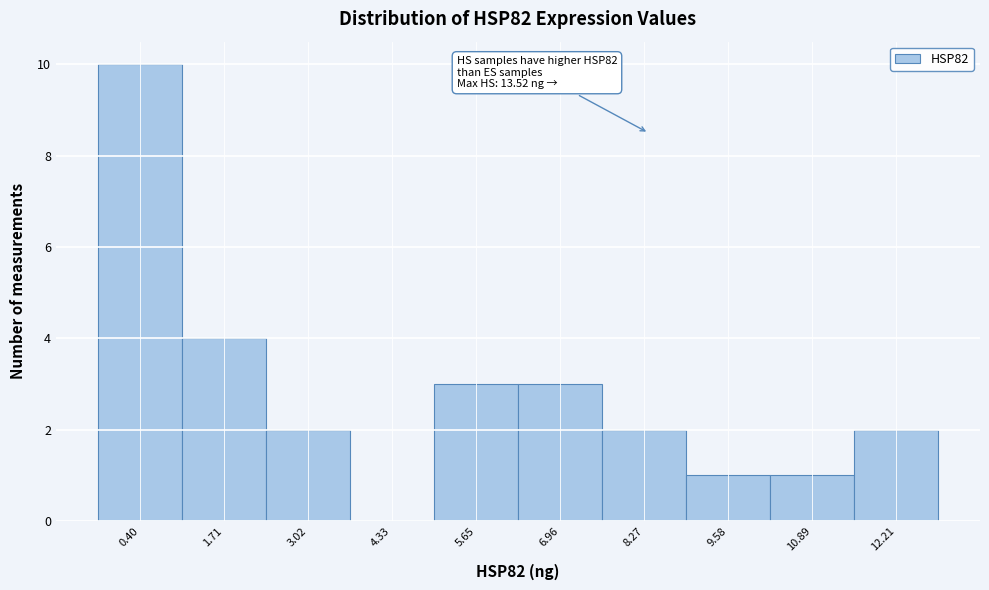

Reading right to left, list all the values displayed in this chart.

12.21=2	10.89=1	9.58=1	8.27=2	6.96=3	5.65=3	4.33=0	3.02=2	1.71=4	0.40=10